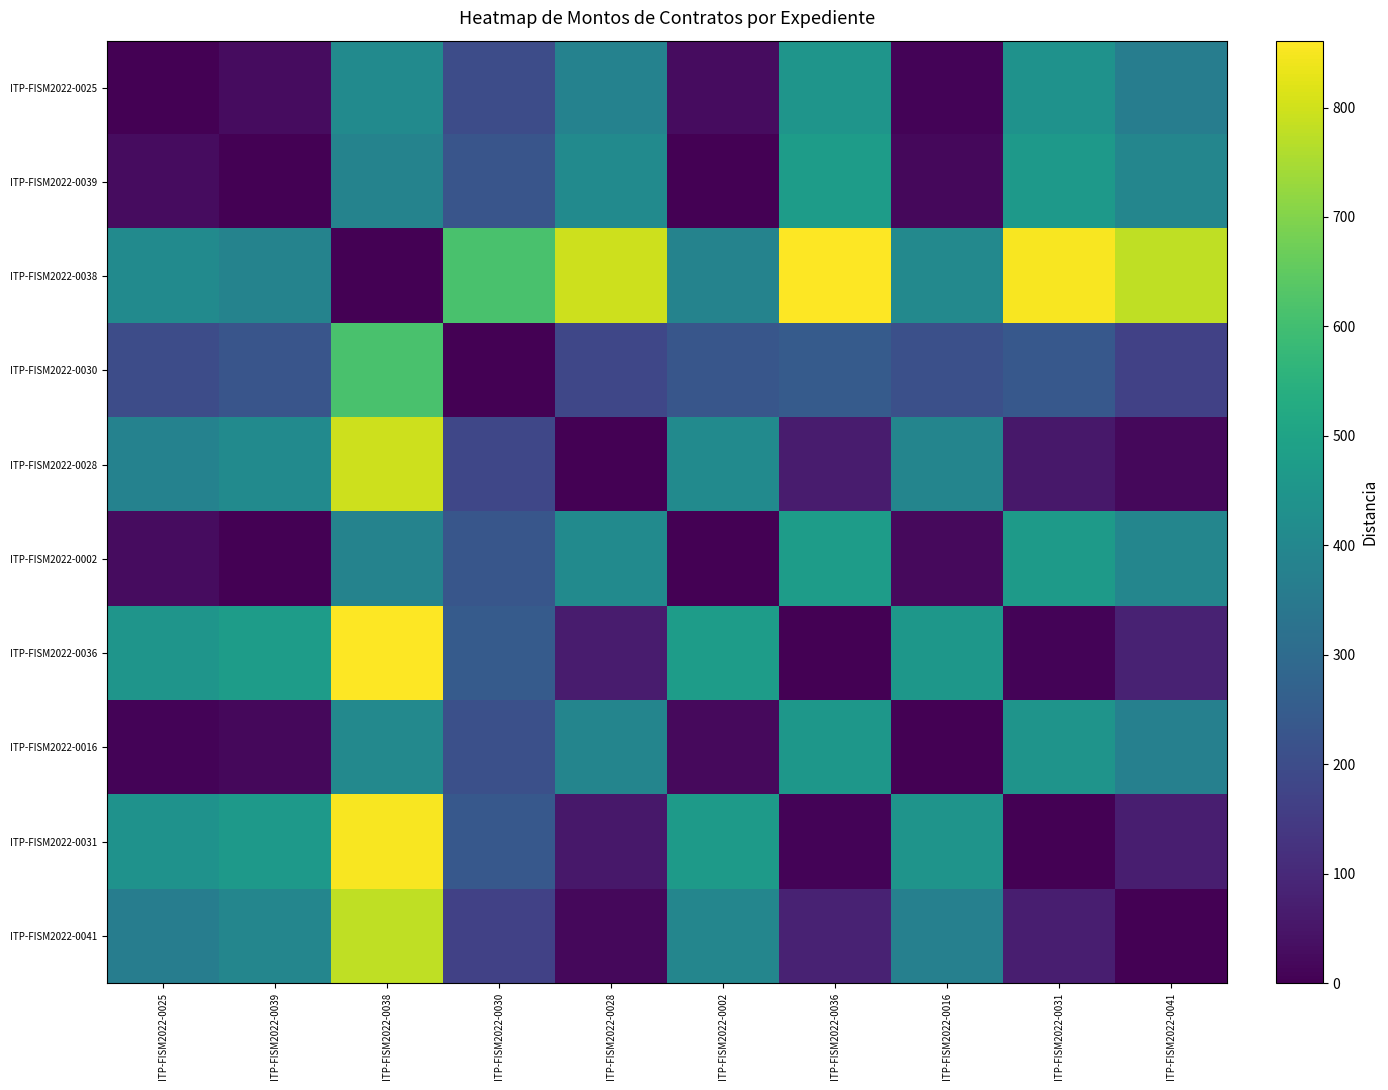

Which series has the widest spread of values?

ITP-FISM2022-0038